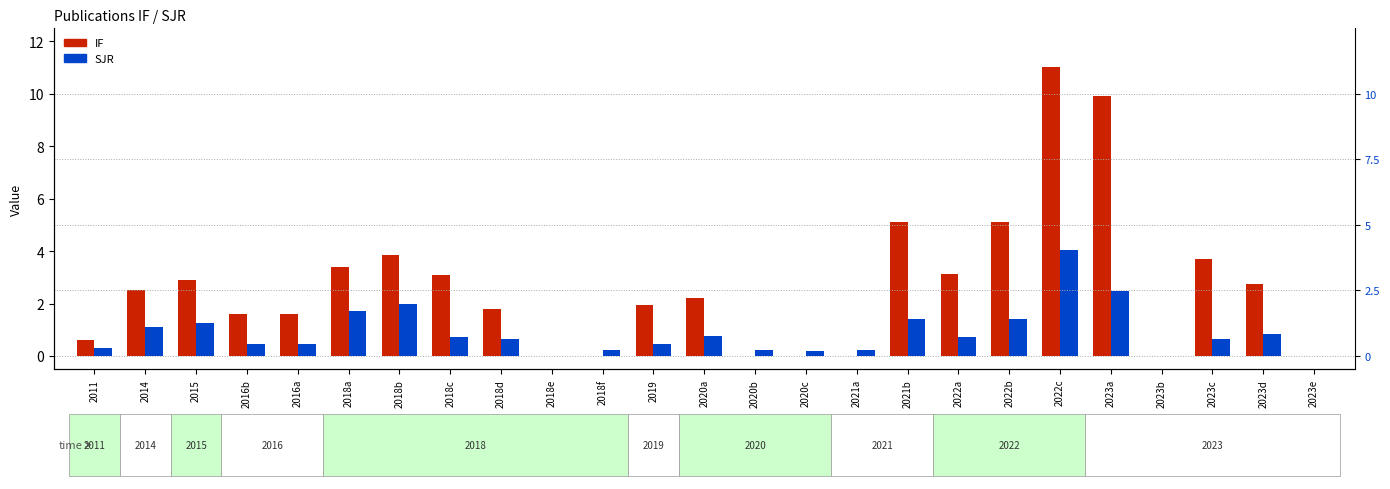

At which label is IF closest to 5?

2021b